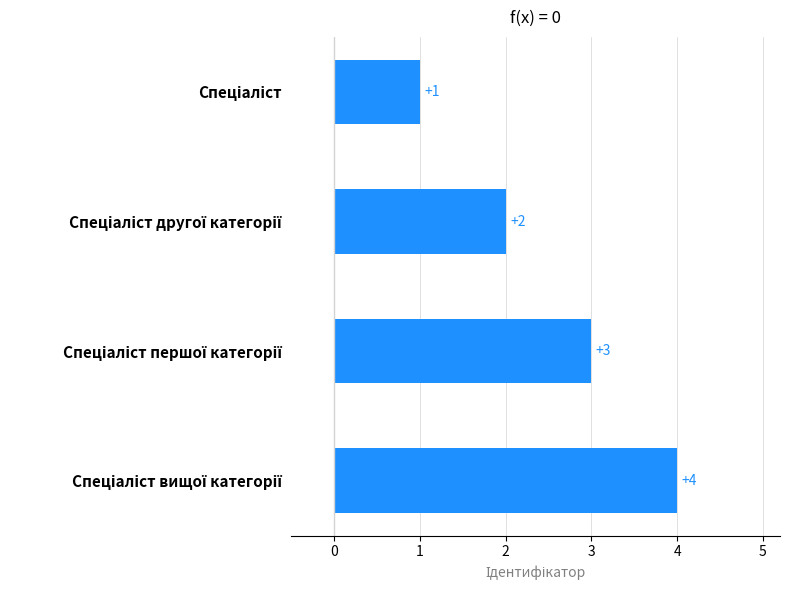

What is the sum of all values?

10